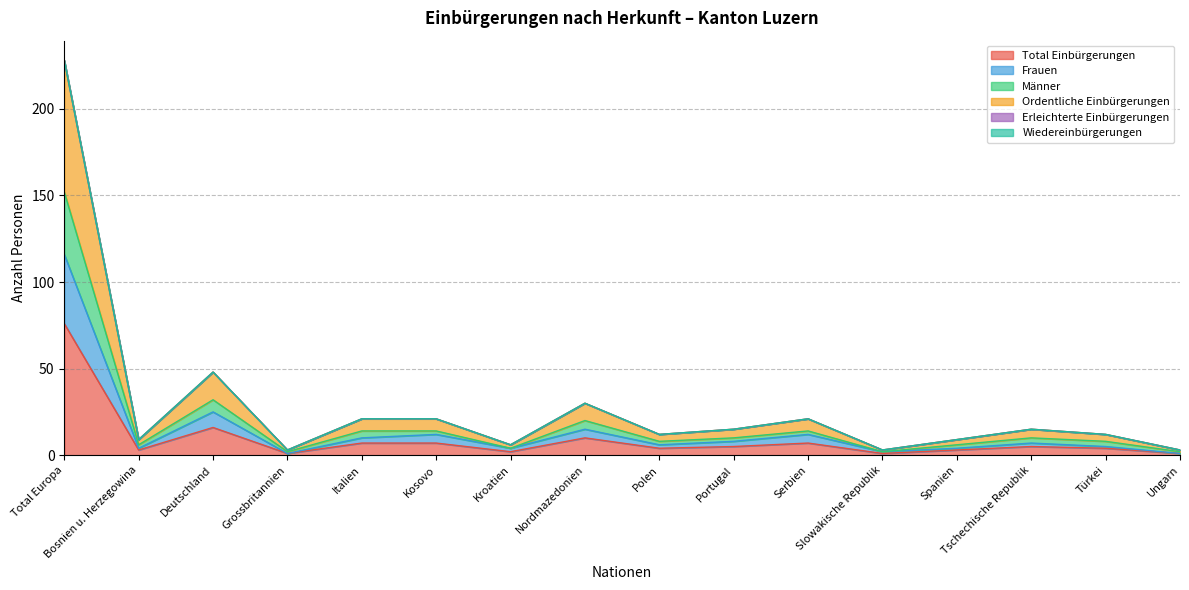

What is the label of the 15th point from the right?

Bosnien u. Herzegowina